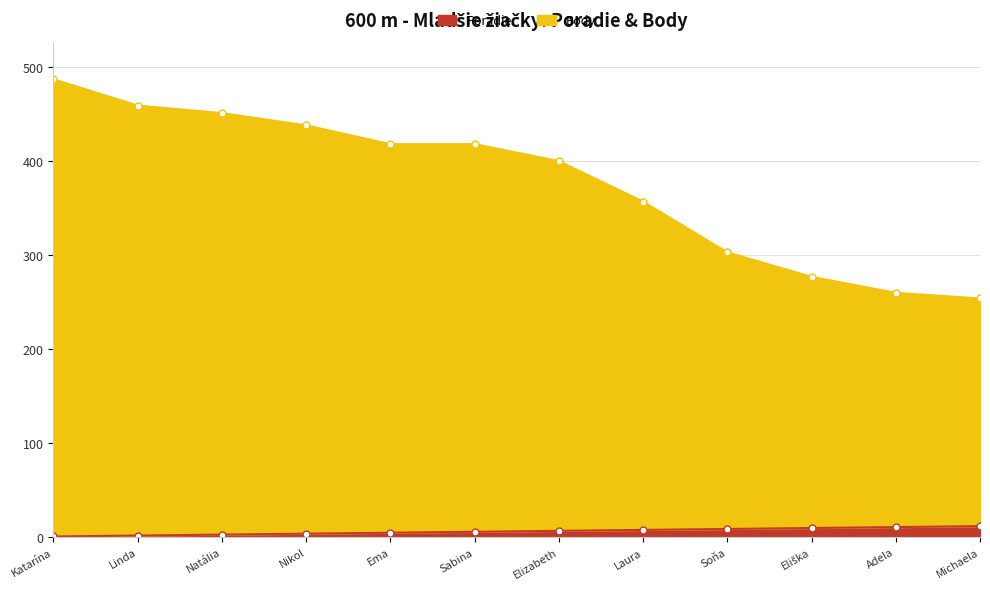

Rank the series by their maximum value, from lowest to highest.

Poradie, Body